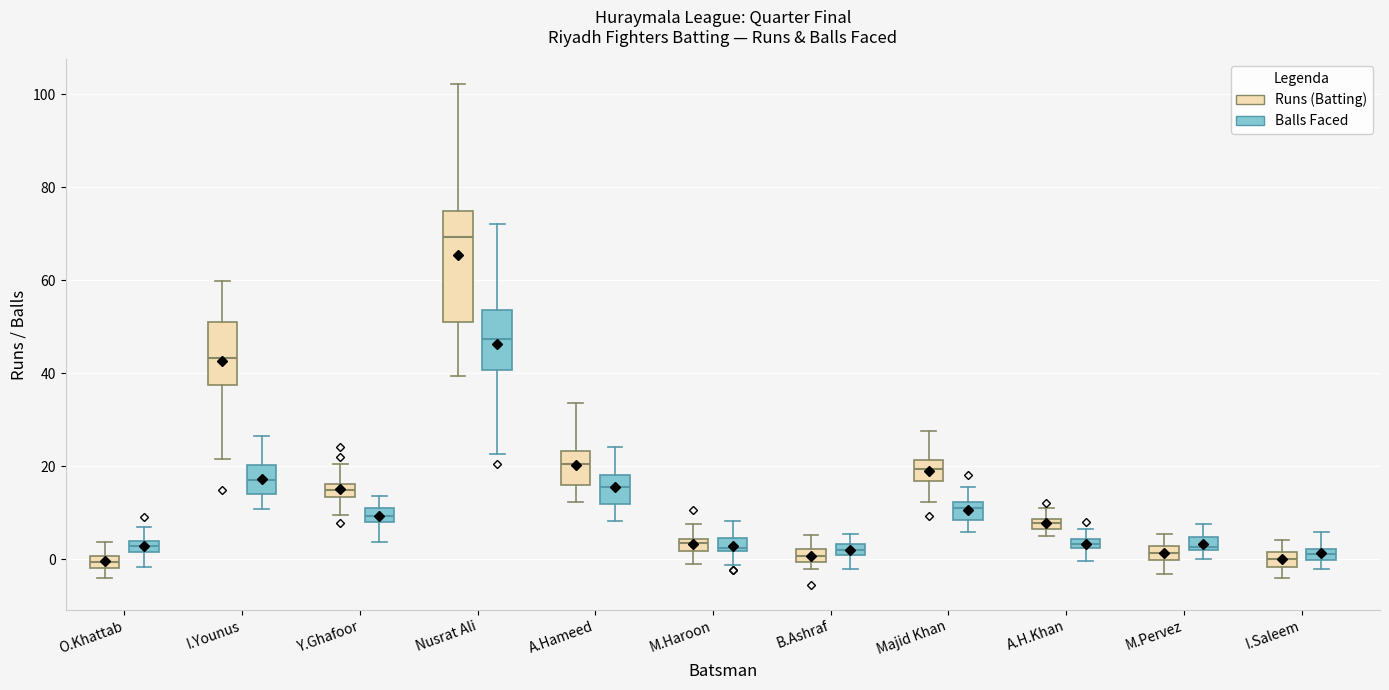

Where is the lower edge of the box for Nusrat Ali (Balls Faced) on the y-axis? The values are not printed on the chart, so give them approximately, as read against the axis.

40